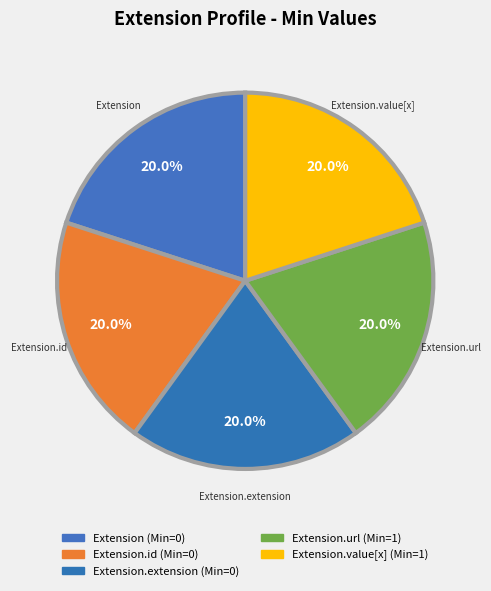

Rank the categories by value from highest to lowest.

Extension.url, Extension.value[x], Extension, Extension.id, Extension.extension